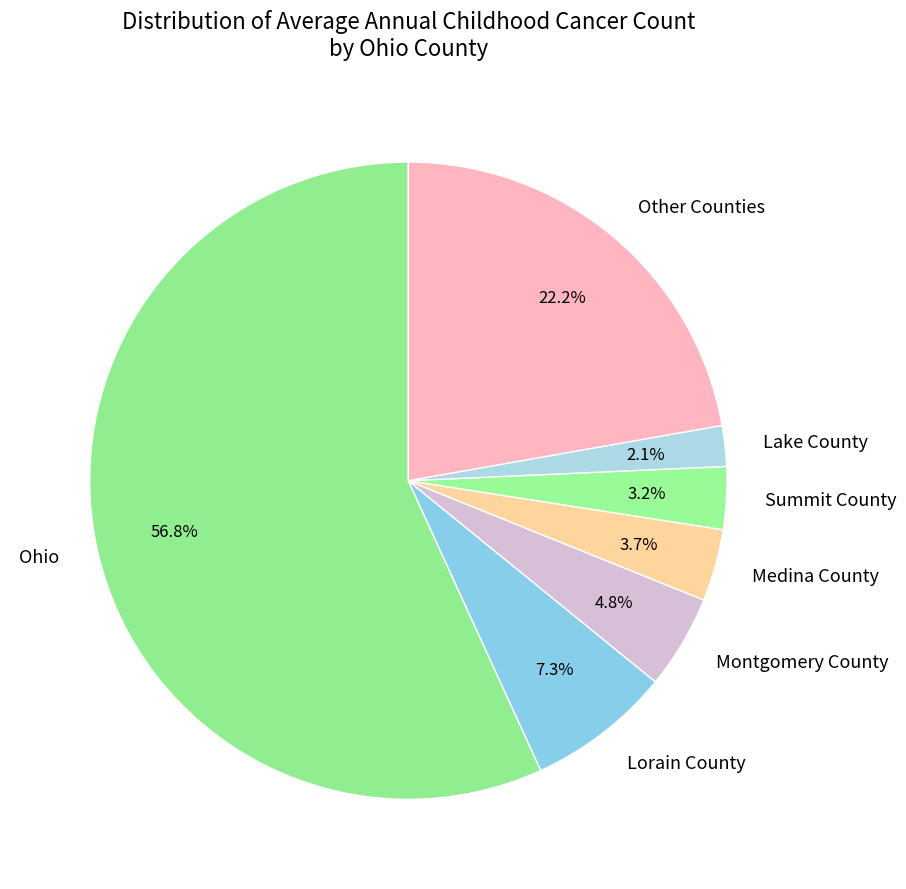

Approximately how many times larger is the value at Lake County compared to Lorain County?

0.3